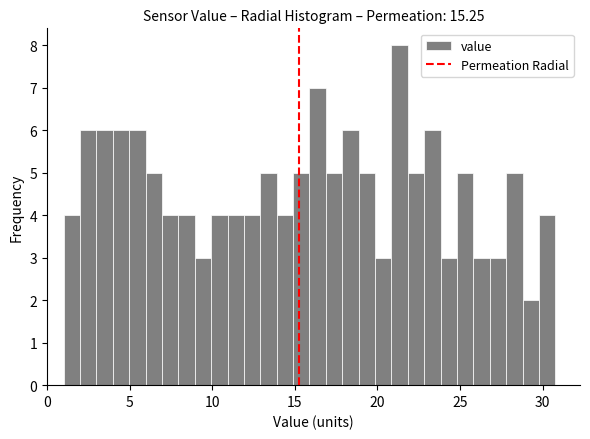

Around what value on the x-axis is the tallest bar? Give the approximate position of its centre, as read against the axis.

21.5